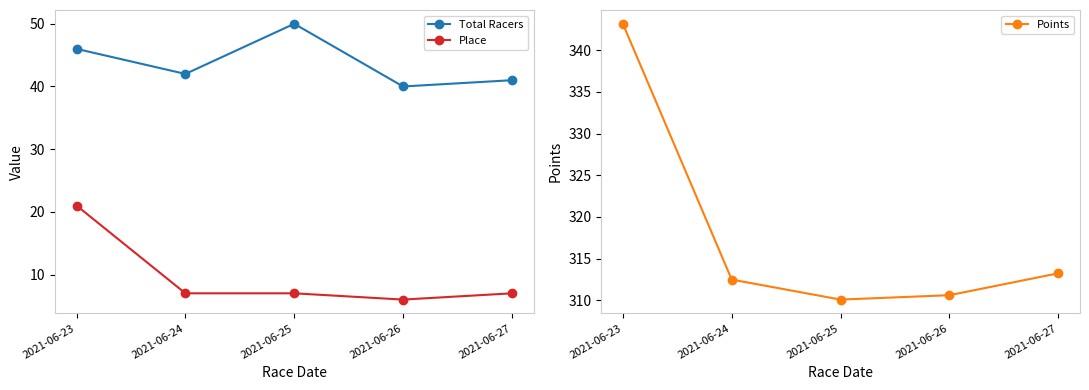

True or false: Points has a value of 453.8 at 2021-06-24.

False